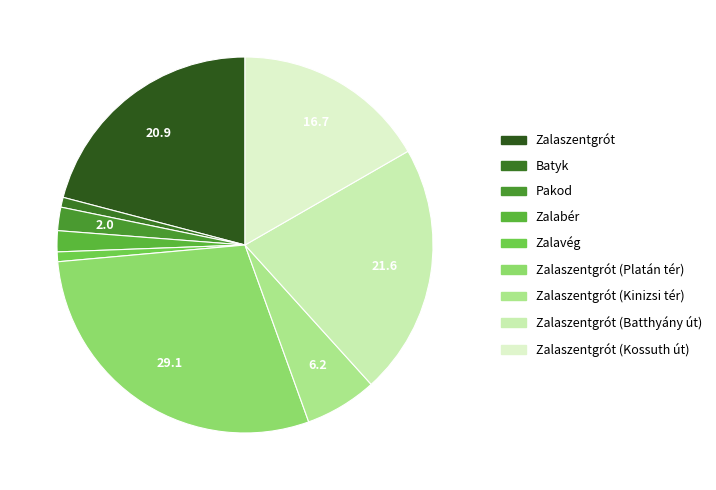

How many segments does this pie chart have?

9